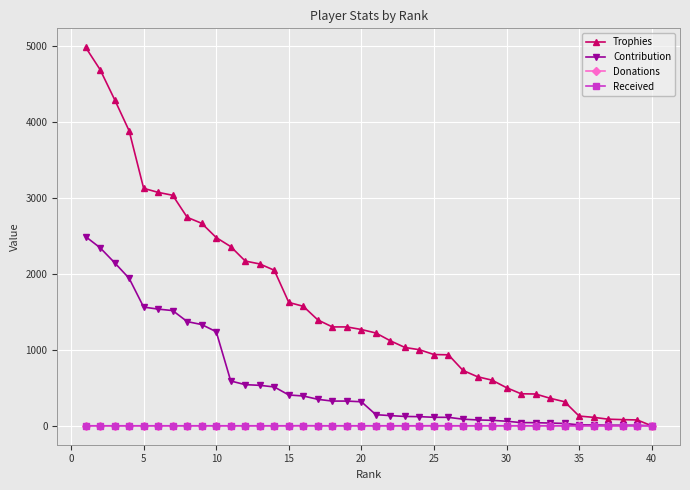

What is the value of the Contribution point at the 12th from the left?

541